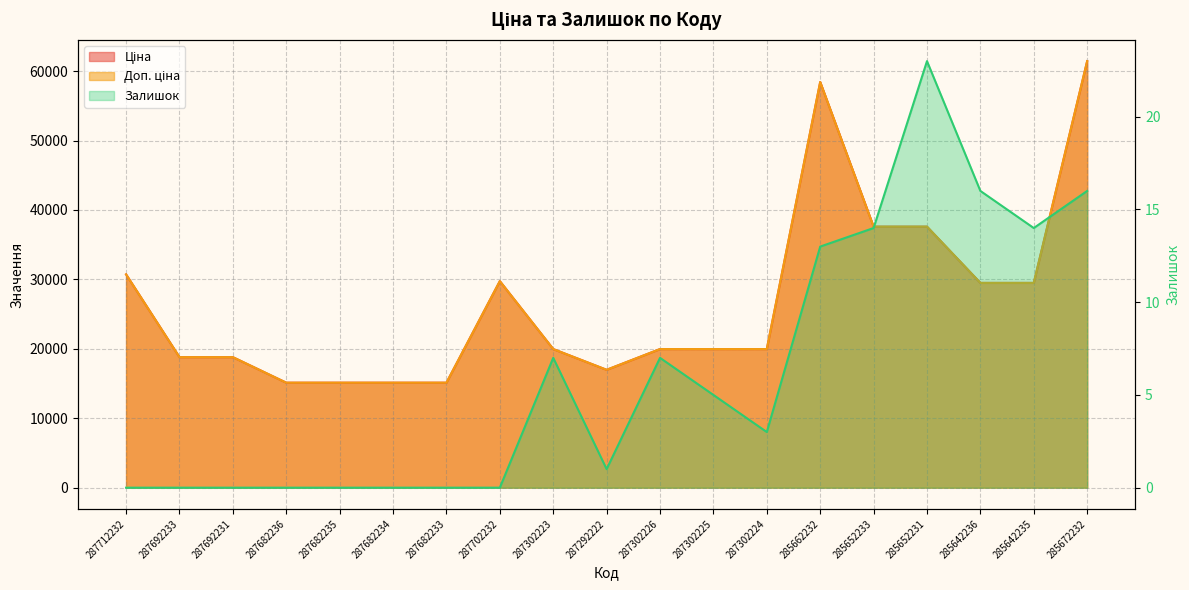

What is the sum of the Ціна values at 287692233 and 285652231?

56390.4